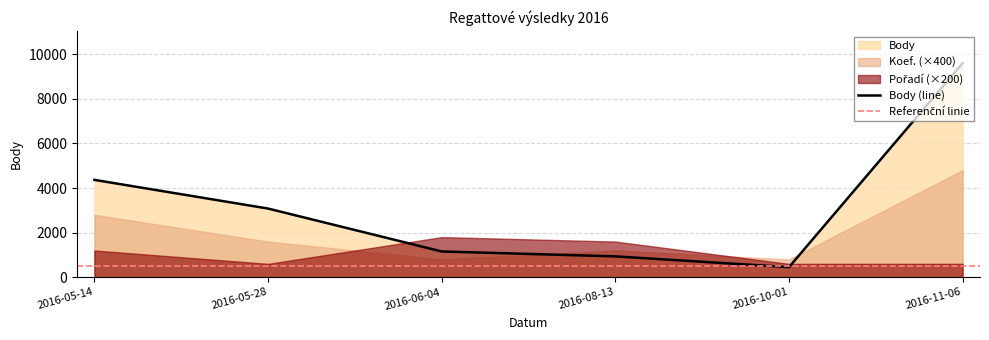

True or false: Koef. and Body cross at least once.

False